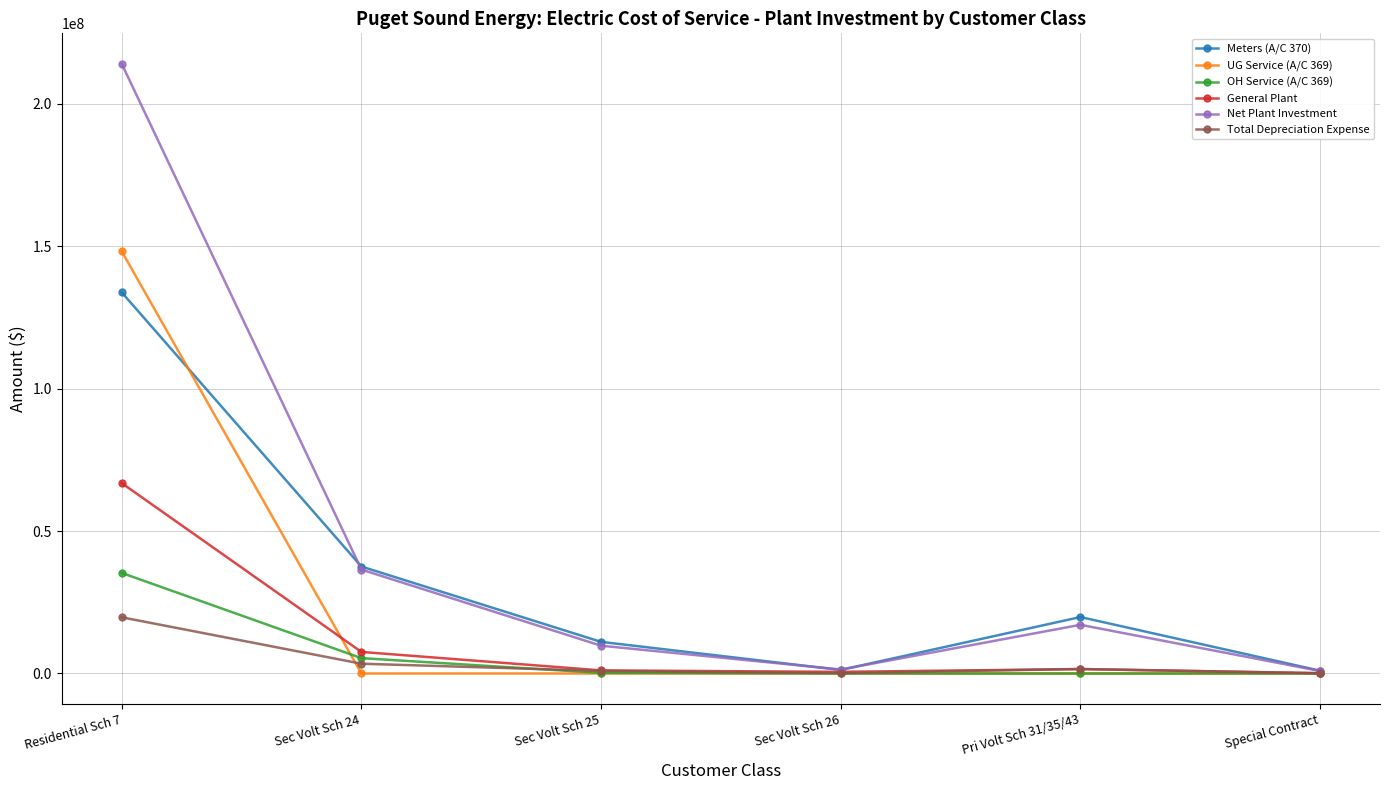

What is the label of the 4th point from the right?

Sec Volt Sch 25